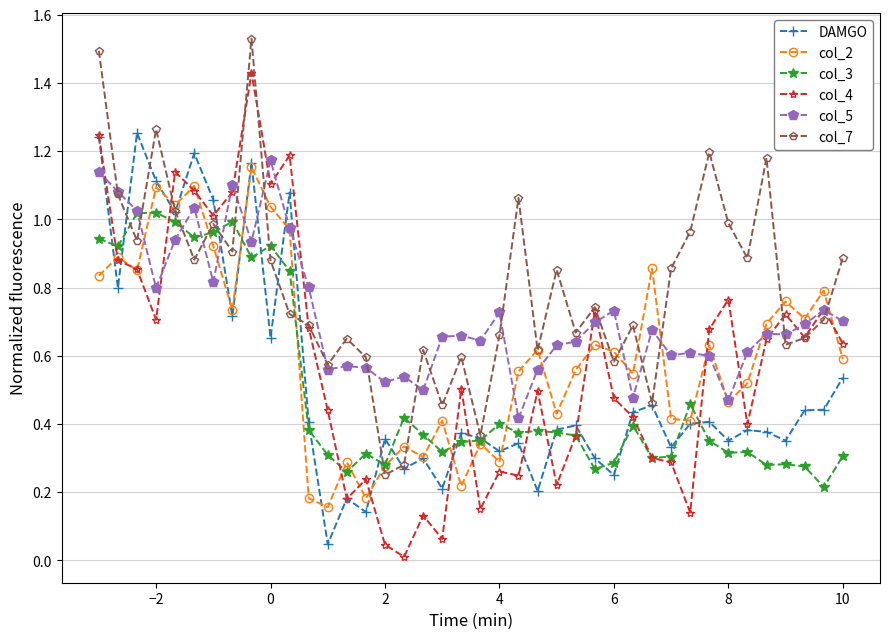

Is this an area chart (filled region under the line)?

No